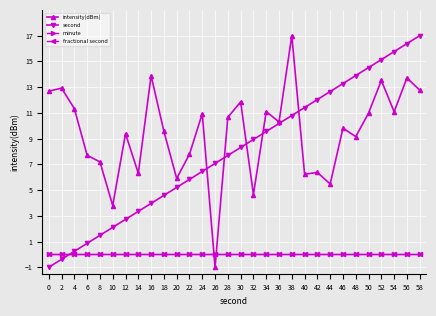

What is the total value across all series at 8?

8.7